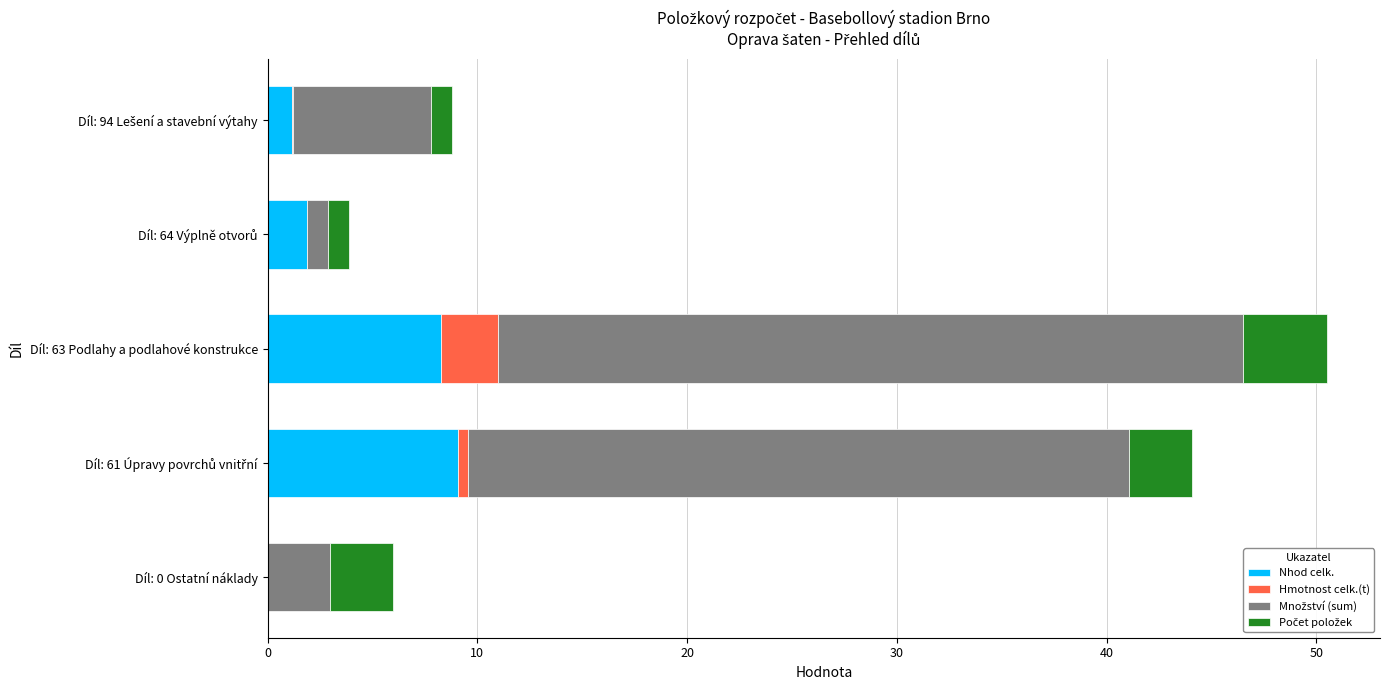

At which category is the sum across all series the highest?

Díl: 63 Podlahy a podlahové konstrukce